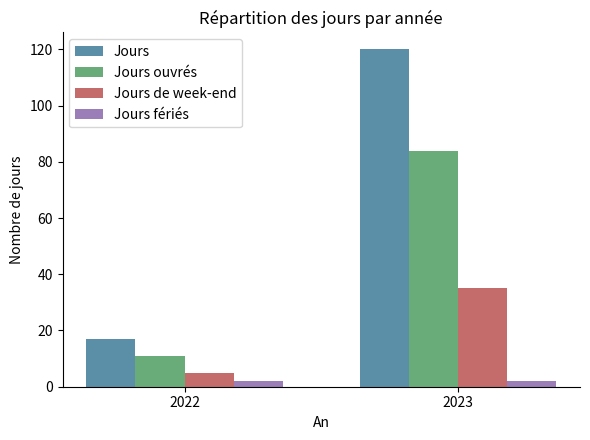

What is the total value across all series at 2022?

35